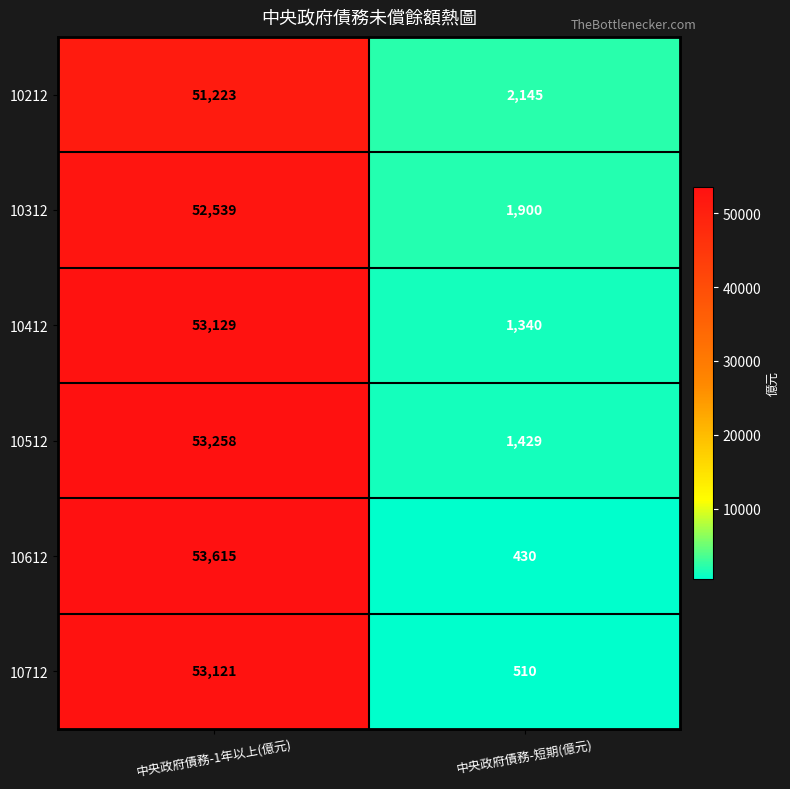

Which series has the widest spread of values?

10612